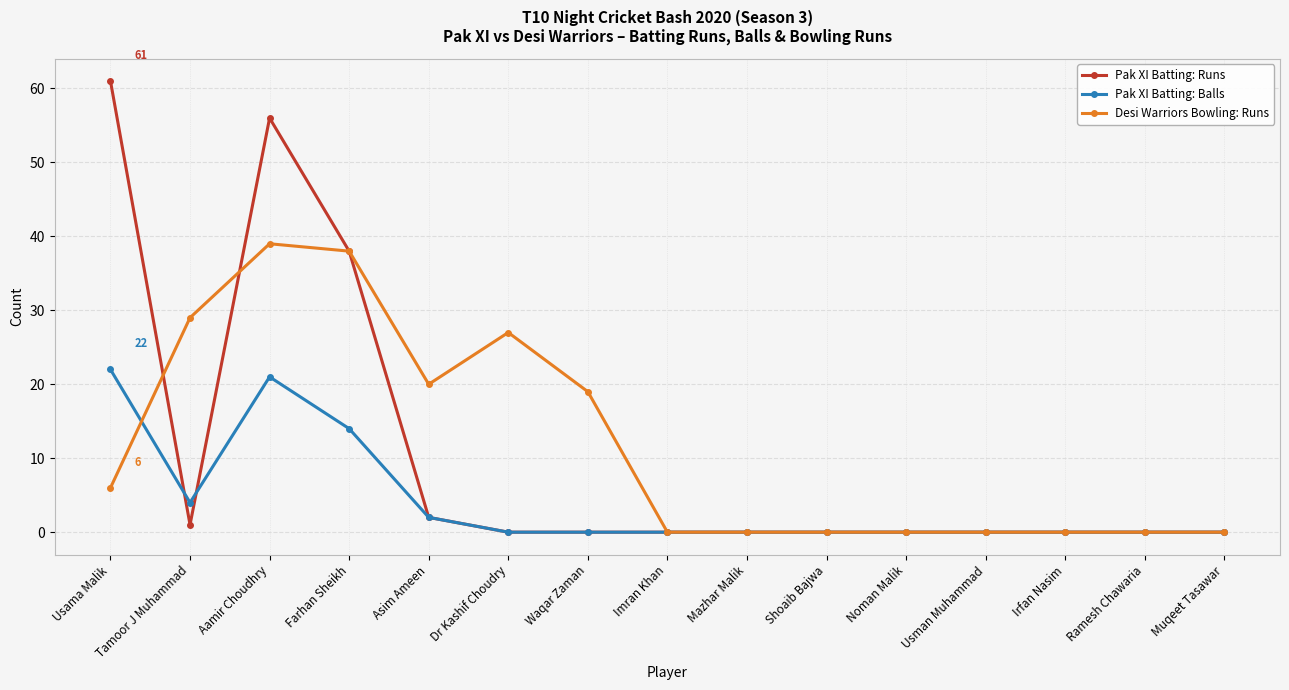

Rank the series by their maximum value, from lowest to highest.

Pak XI Batting: Balls, Desi Warriors Bowling: Runs, Pak XI Batting: Runs